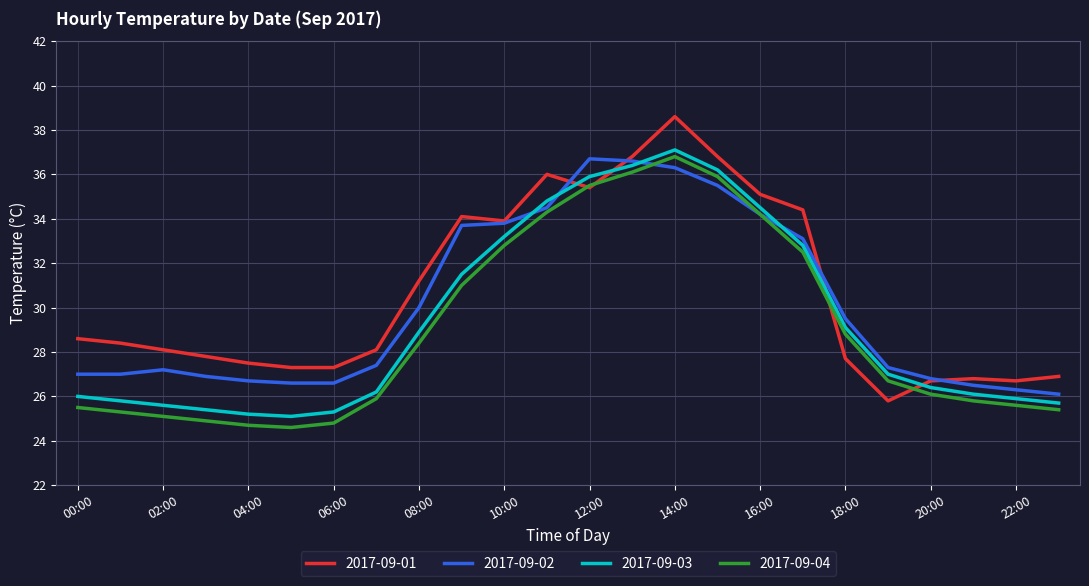

What is the difference between the maximum and minimum values in the 2017-09-03 series?

12.0